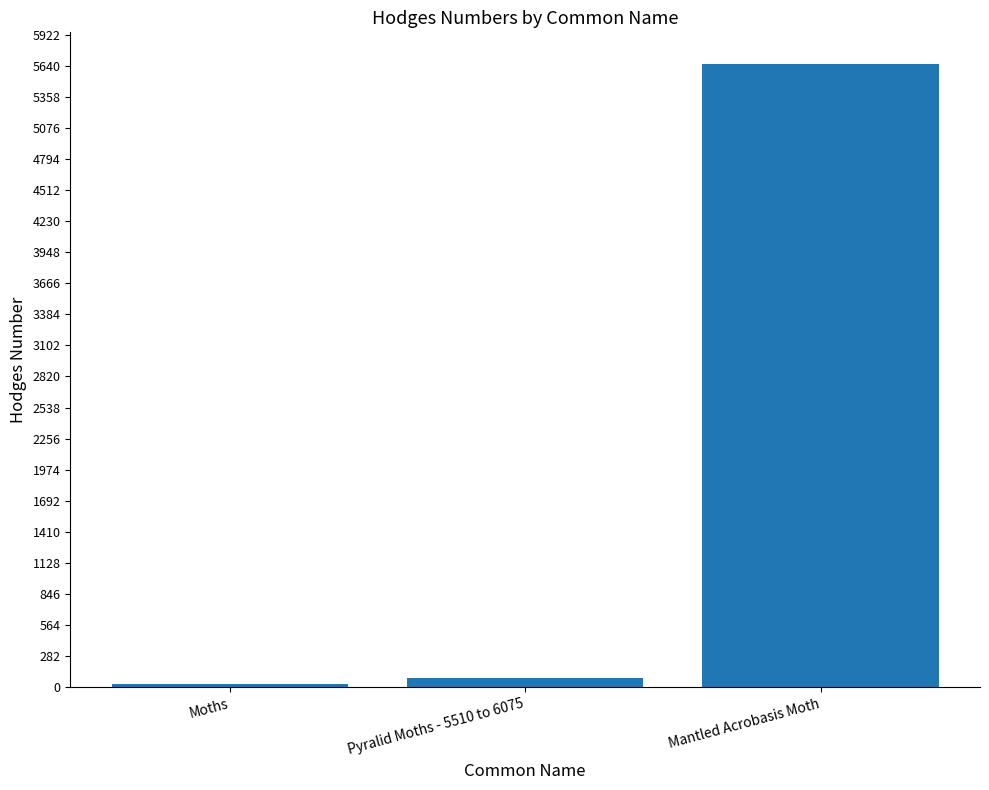

How many data points are less than 80?

1